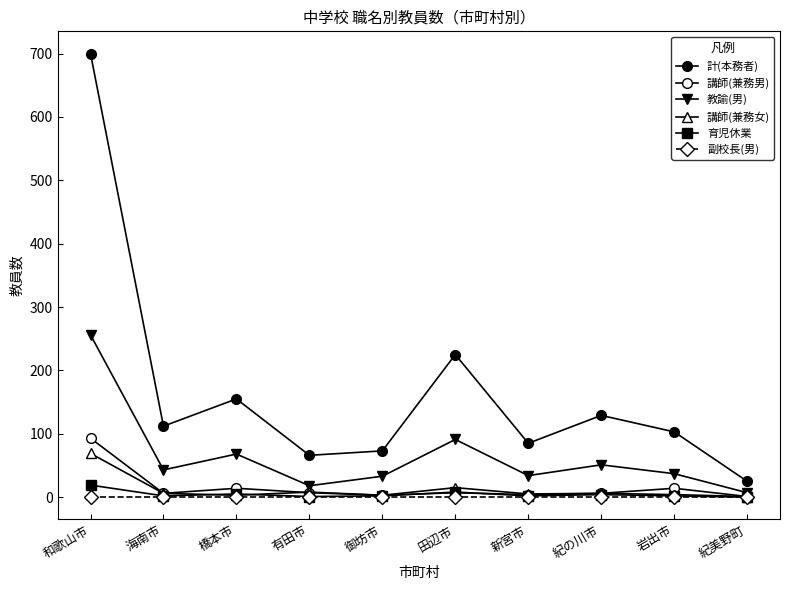

Rank the categories by 副校長(男) value from lowest to highest.

和歌山市, 海南市, 橋本市, 有田市, 御坊市, 田辺市, 新宮市, 紀の川市, 岩出市, 紀美野町